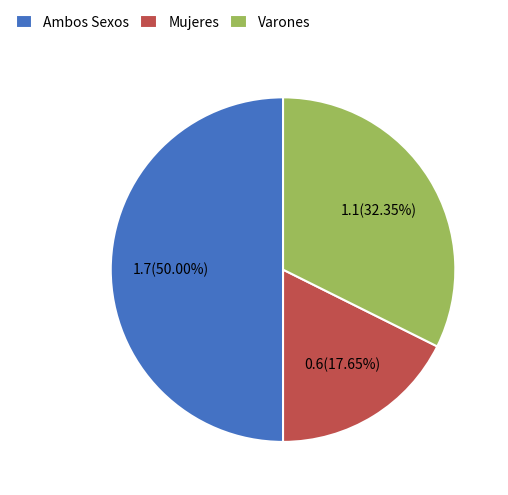

Rank the categories by value from highest to lowest.

Ambos Sexos, Varones, Mujeres